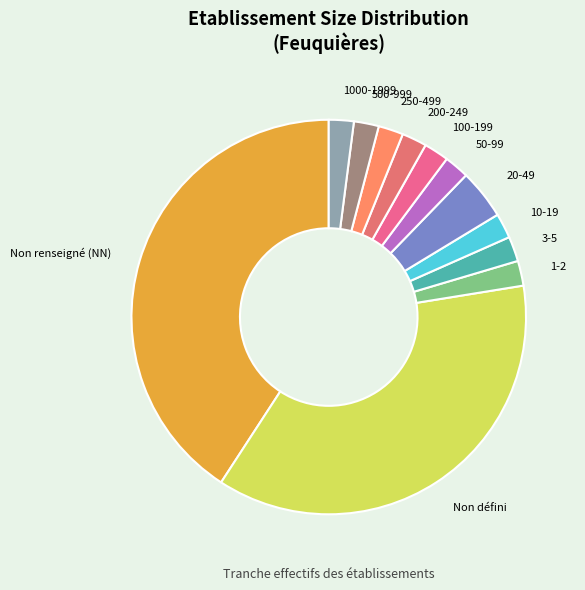

Which slice is the largest?

Non renseigné (NN)